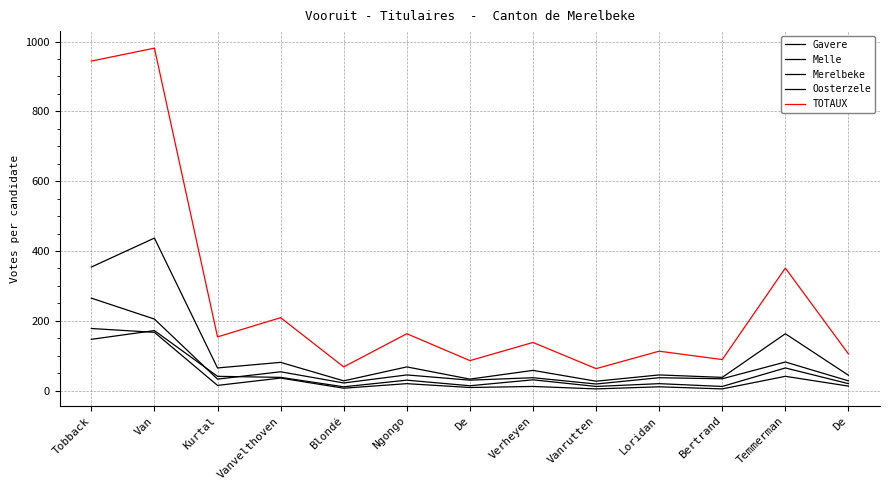

Reading left to right, extract all data points from this chart.

Gavere: Tobback=265	Van=205	Kurtal=33	Vanvelthoven=54	Blondé=22	Ngongo=45	De=30	Verheyen=37	Vanrutten=19	Loridan=37	Bertrand=34	Temmerman=82	De=28
Melle: Tobback=147	Van=172	Kurtal=41	Vanvelthoven=38	Blondé=11	Ngongo=30	De=14	Verheyen=31	Vanrutten=12	Loridan=20	Bertrand=12	Temmerman=65	De=20
Merelbeke: Tobback=354	Van=437	Kurtal=65	Vanvelthoven=81	Blondé=28	Ngongo=68	De=33	Verheyen=58	Vanrutten=27	Loridan=45	Bertrand=38	Temmerman=163	De=44
Oosterzele: Tobback=178	Van=167	Kurtal=15	Vanvelthoven=36	Blondé=7	Ngongo=20	De=9	Verheyen=12	Vanrutten=5	Loridan=11	Bertrand=5	Temmerman=41	De=13
TOTAUX: Tobback=944	Van=981	Kurtal=154	Vanvelthoven=209	Blondé=68	Ngongo=163	De=86	Verheyen=138	Vanrutten=63	Loridan=113	Bertrand=89	Temmerman=351	De=105